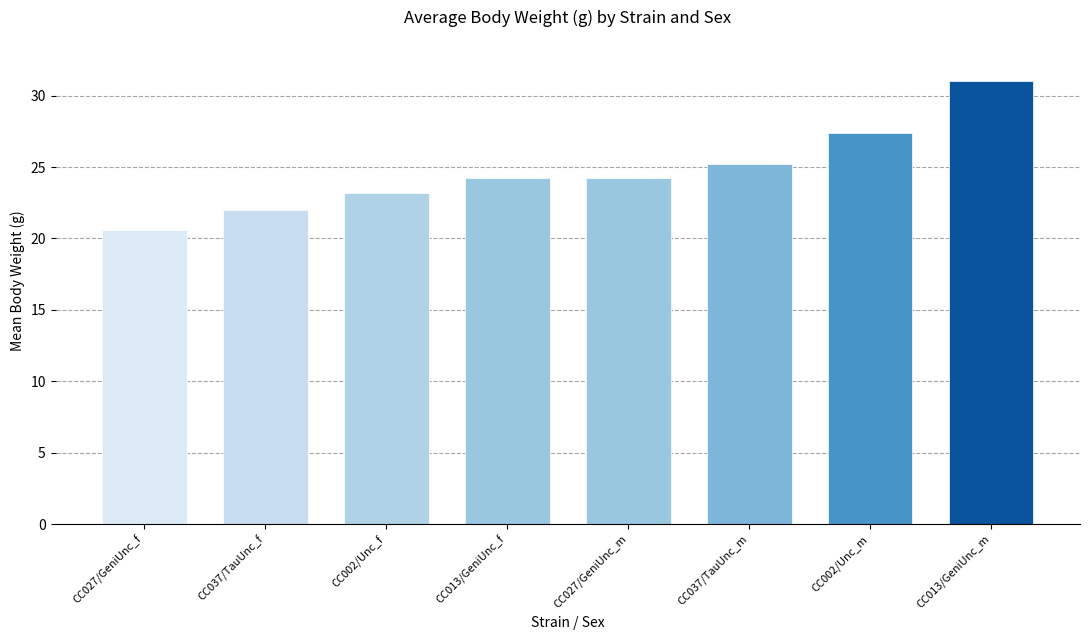

The chart shows a value of 31.0 at CC013/GeniUnc_m. True or false?

True